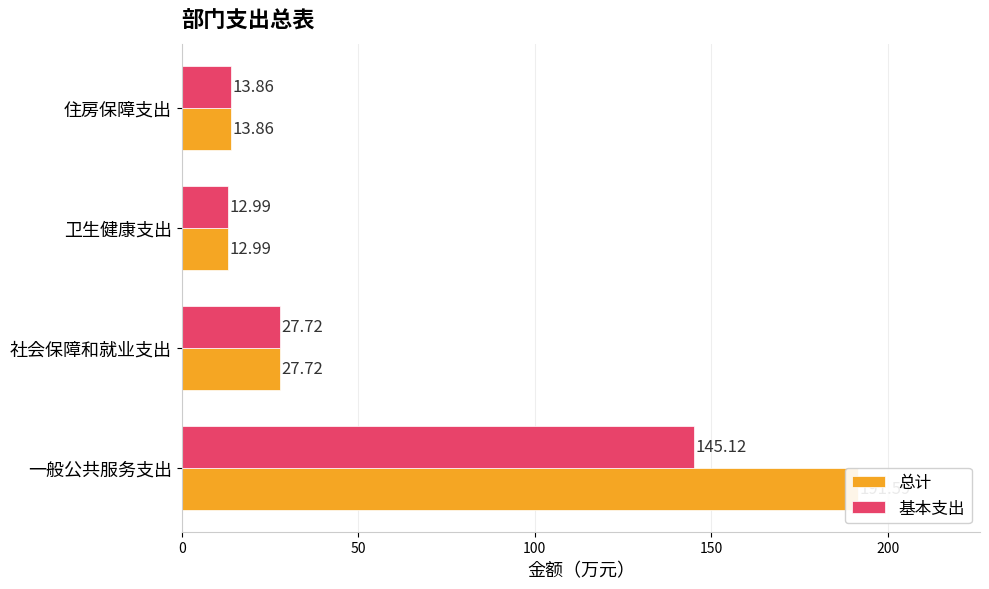

Reading left to right, what are all the values shown in this chart?

总计: 191.6	27.7	13.0	13.9
基本支出: 145.1	27.7	13.0	13.9